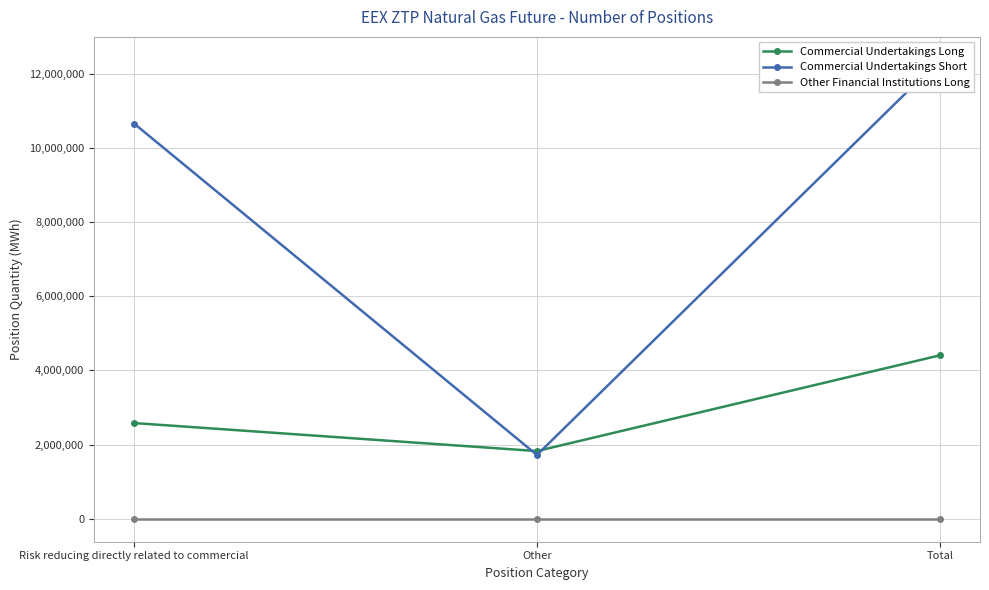

Reading left to right, transcribe all the data shown in this chart.

Commercial Undertakings Long: Risk reducing directly related to commercial=2580360	Other=1825200	Total=4405560
Commercial Undertakings Short: Risk reducing directly related to commercial=10652462	Other=1720128	Total=12372590
Other Financial Institutions Long: Risk reducing directly related to commercial=0	Other=0	Total=0